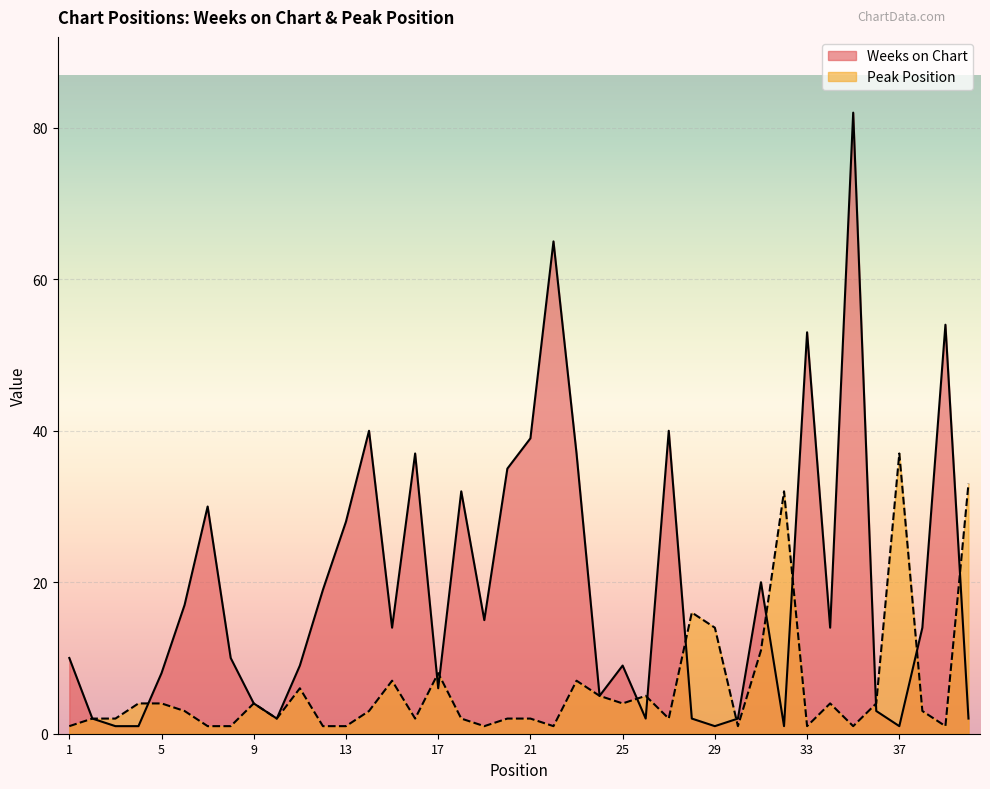

Which has a higher value, 24 or 18?

18